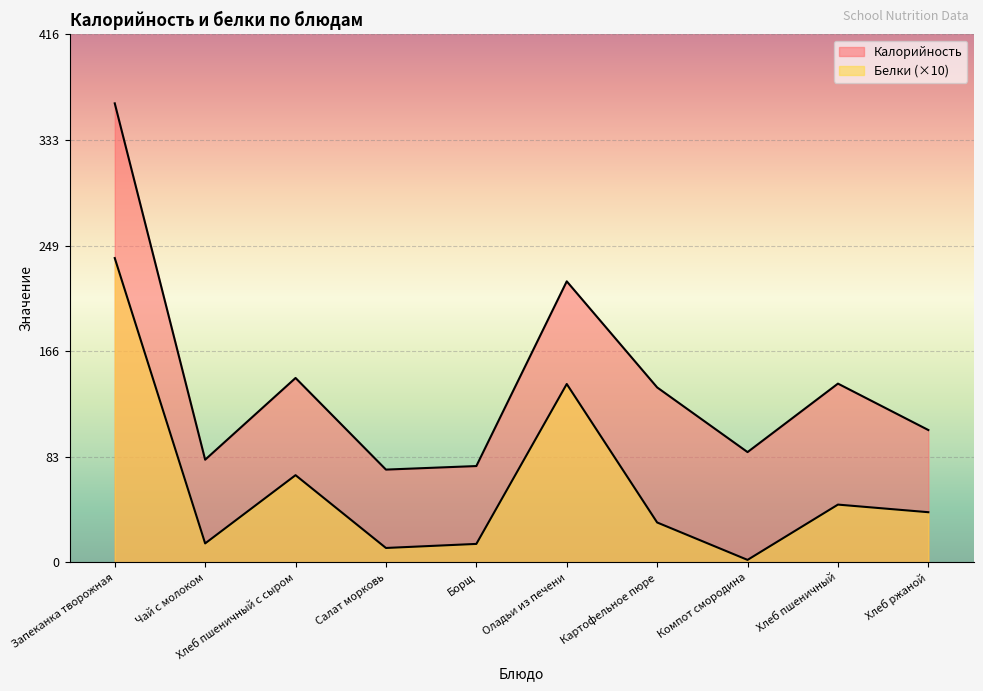

How many interior local peaks does the Калорийность series have?

3